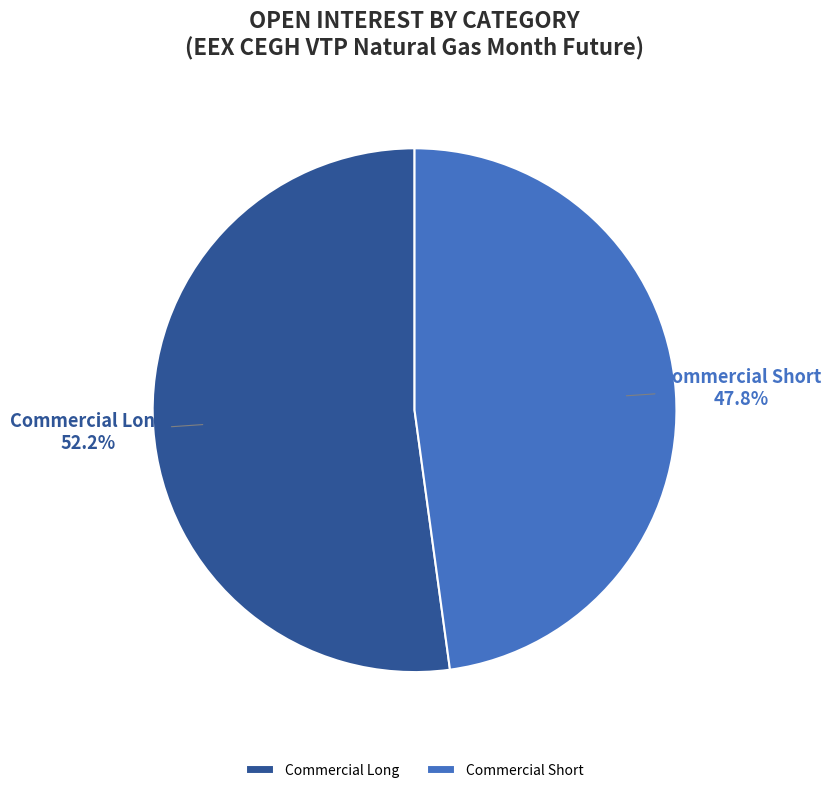

Combined, what portion of the pie is Commercial Short and Commercial Long?

100.0%